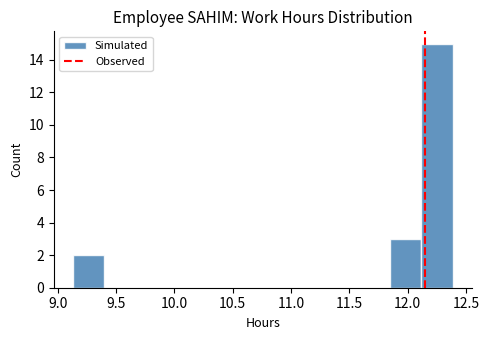

Reading left to right, transcribe this chart: for each bar, give the range it covers on the x-axis and its height. Neither the bar edges nor the heights are printed on the chart, so give them approximately, as read against the axes.

9.15 to 9.40: 2
9.40 to 9.65: 0
9.65 to 9.95: 0
9.95 to 10.20: 0
10.20 to 10.50: 0
10.50 to 10.75: 0
10.75 to 11.05: 0
11.05 to 11.30: 0
11.30 to 11.60: 0
11.60 to 11.85: 0
11.85 to 12.10: 3
12.10 to 12.40: 15